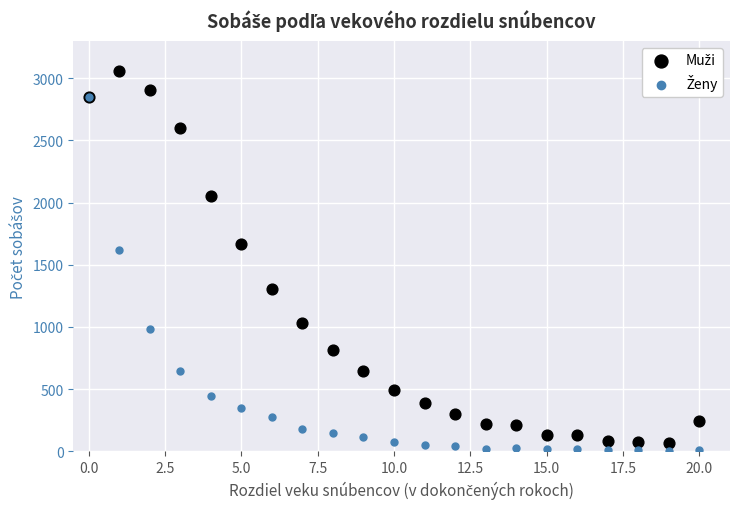

Across all series, what Y value is closest to 1532?

1616